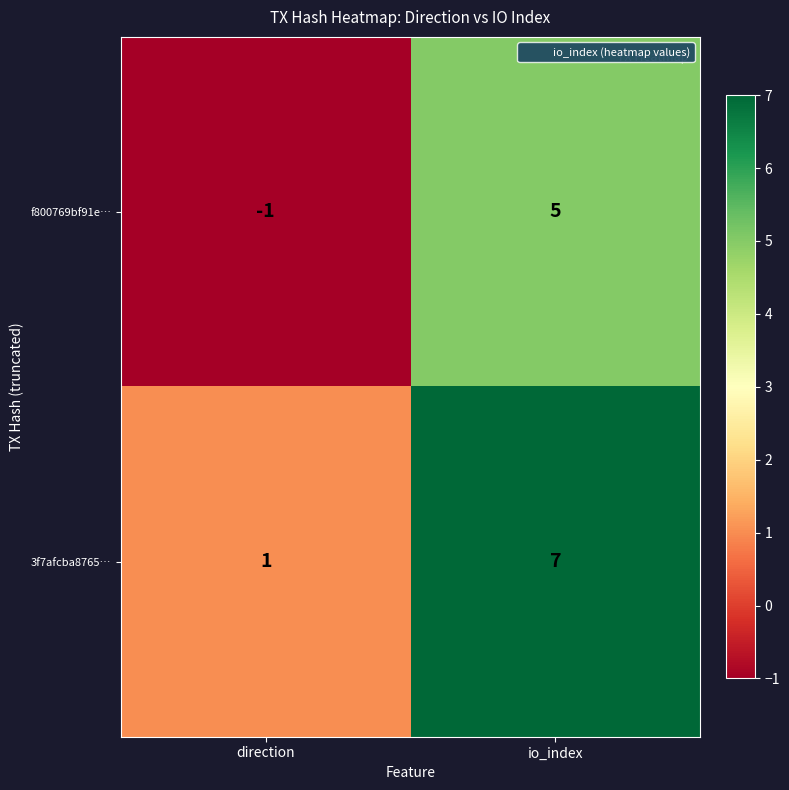

At which label is f800769bf91e… closest to 2?

direction